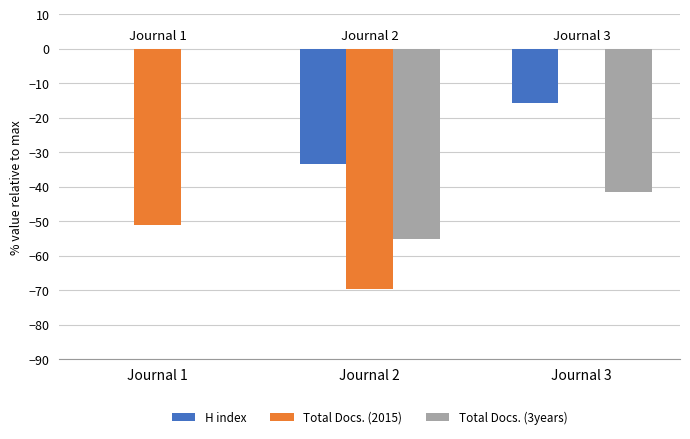

The Total Docs. (3years) series shows -55.1 at Journal 2. True or false?

True